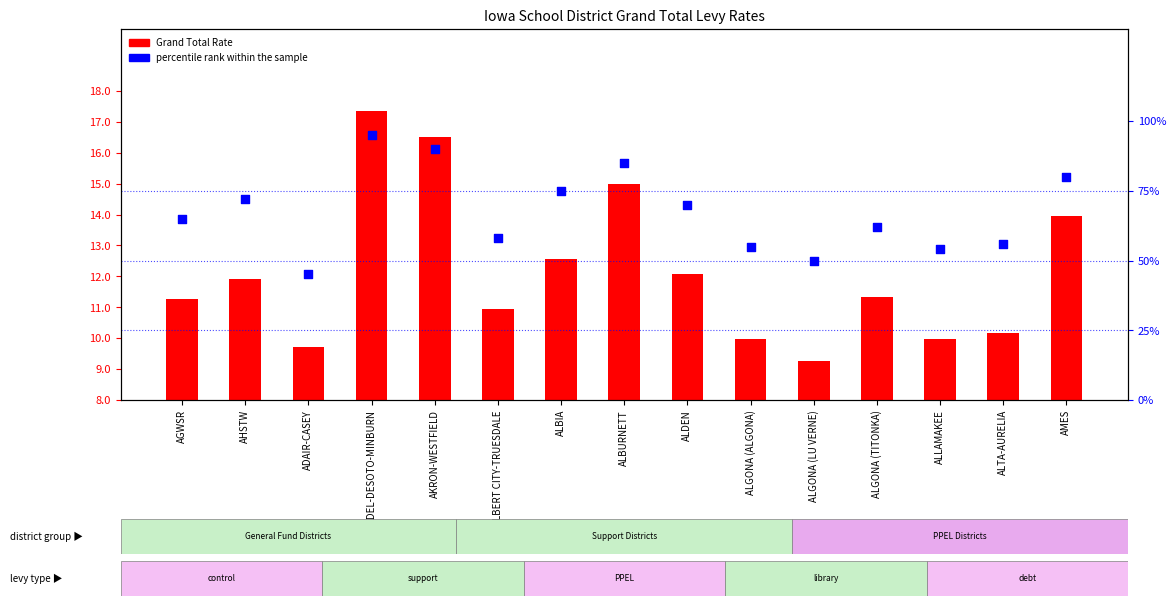

Which series has the largest total across all categories?

percentile rank within the sample